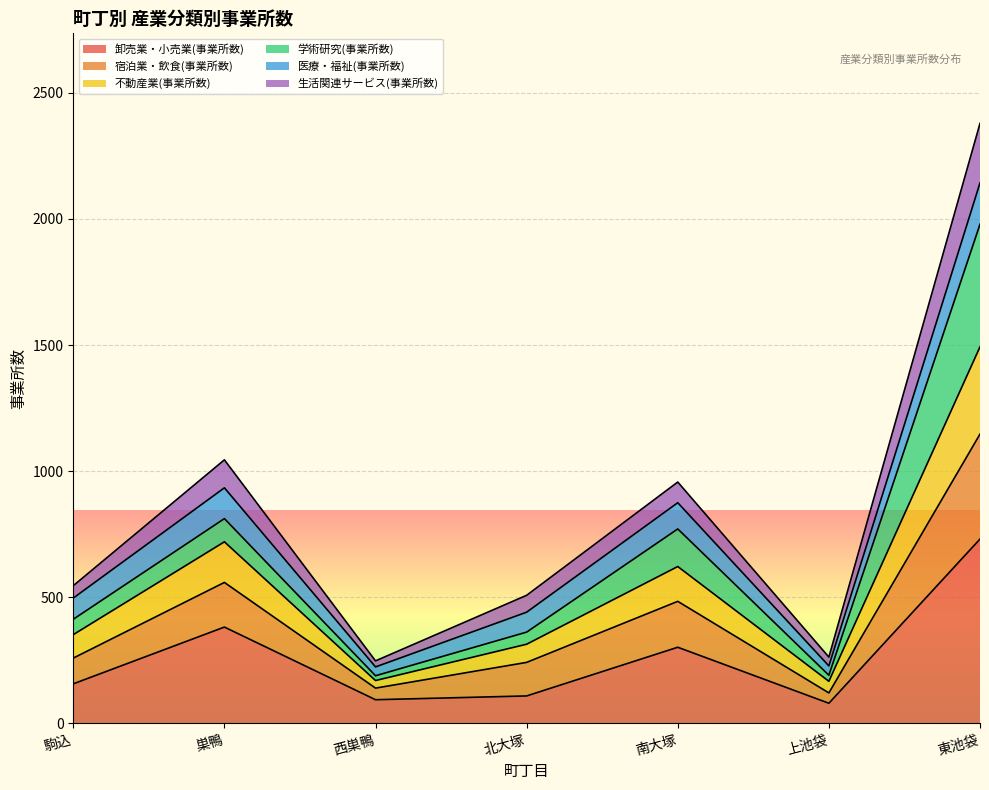

What is the maximum value for 卸売業・小売業(事業所数)?

731